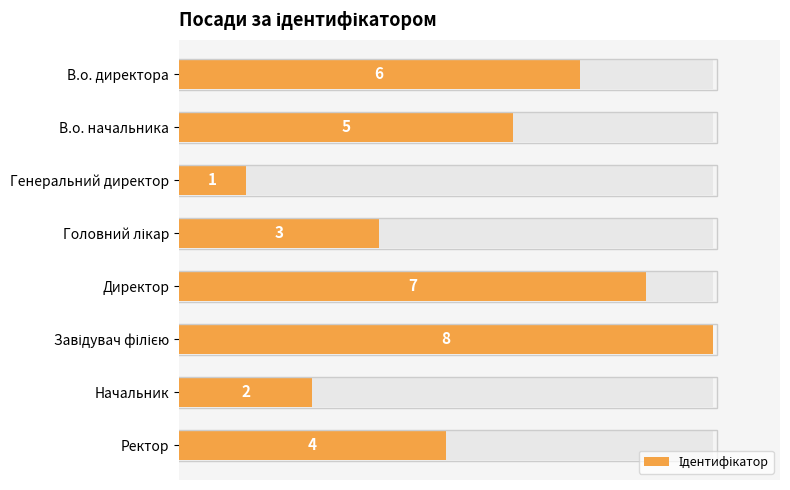

What is the greatest value displayed?

8